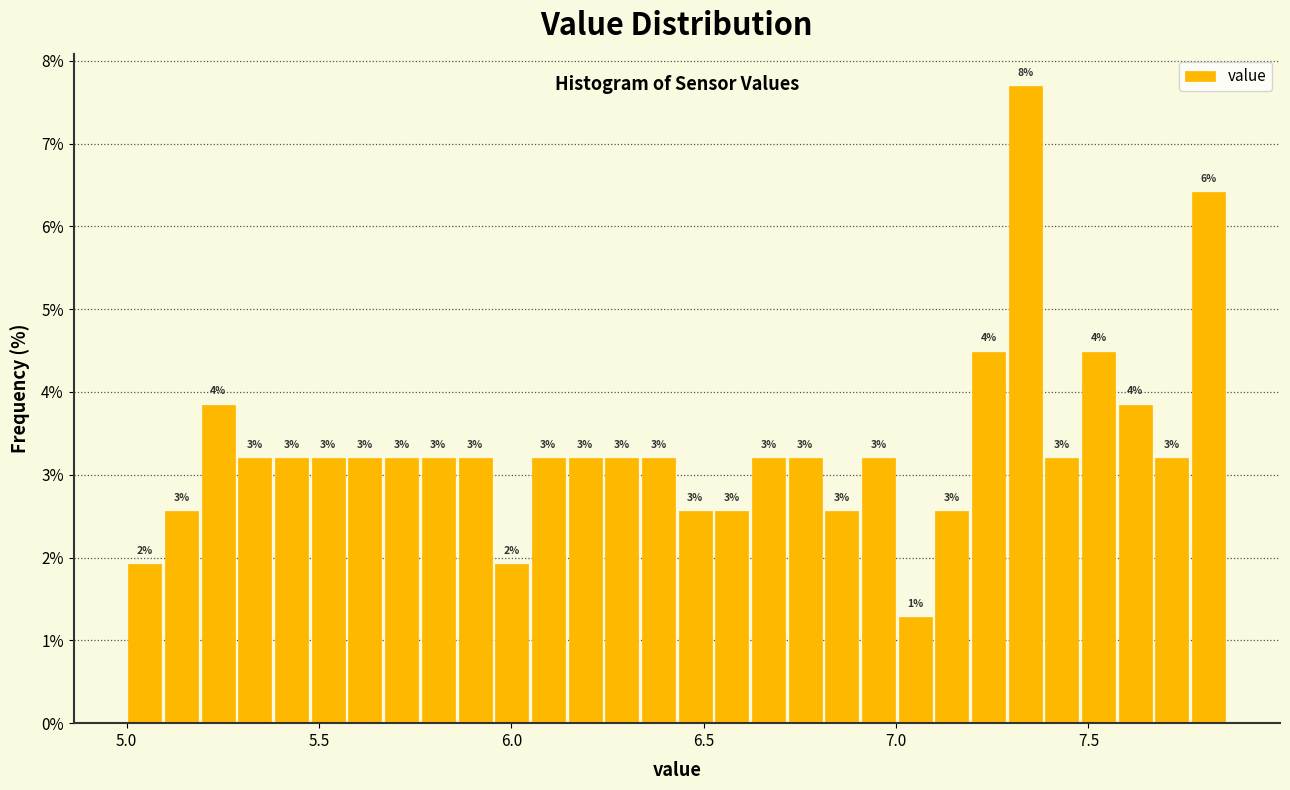

Read against the x-axis, roughly where is the centre of the tallest bar?

7.35